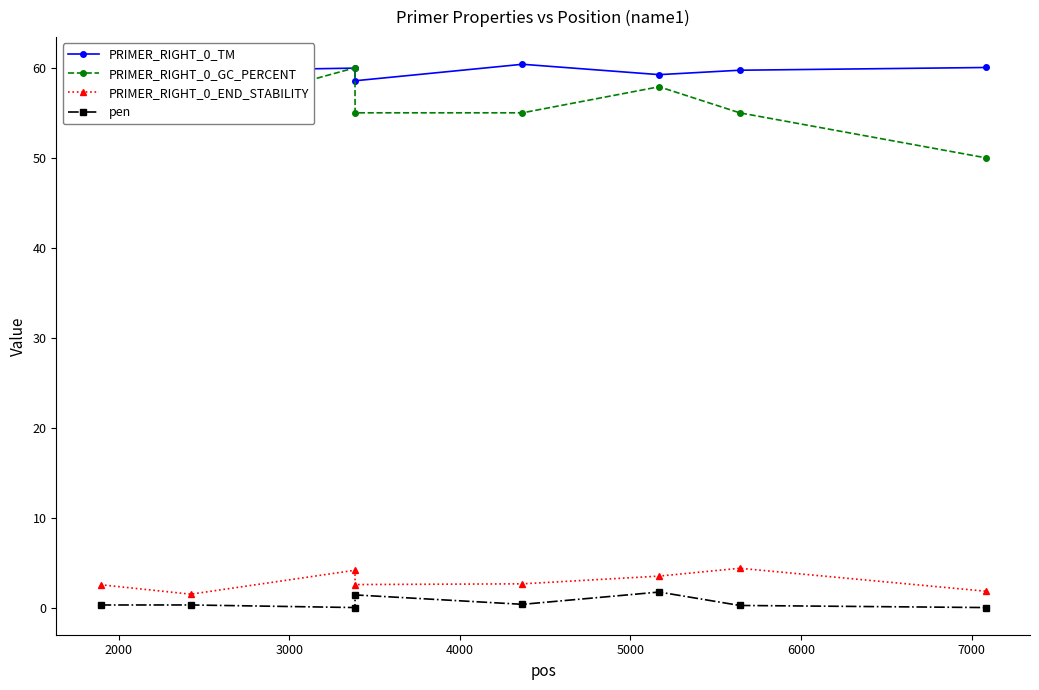

How many interior local peaks does the PRIMER_RIGHT_0_GC_PERCENT series have?

2